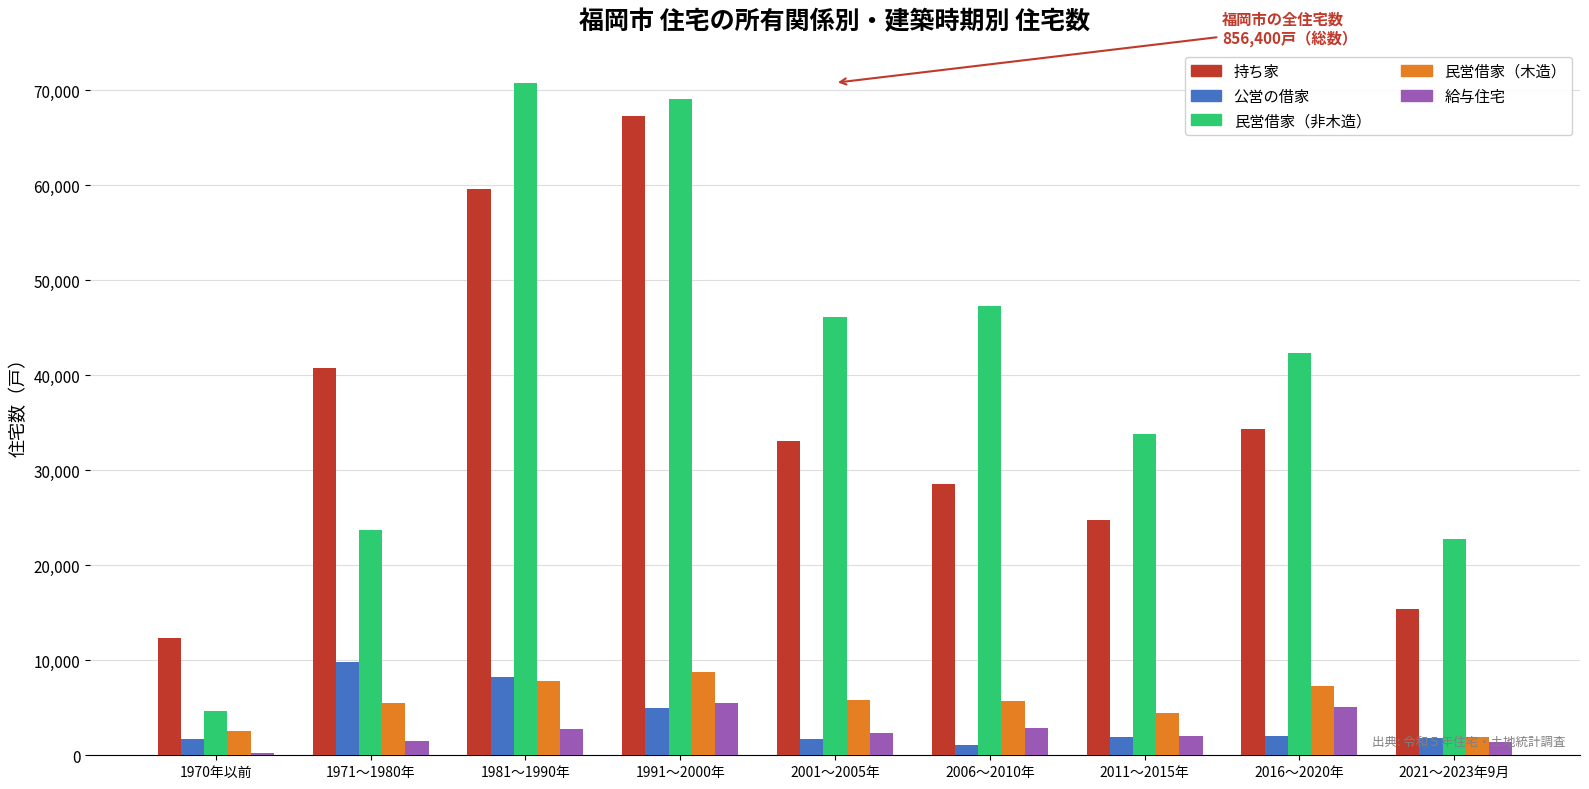

What is the sum of the 民営借家（木造） values at 2006～2010年 and 2021～2023年9月?

7600